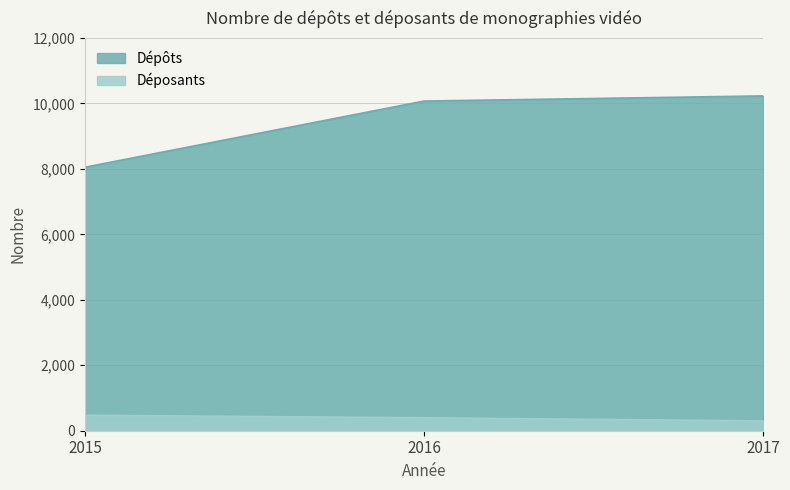

Which series changed the most between 2015 and 2016?

Dépôts